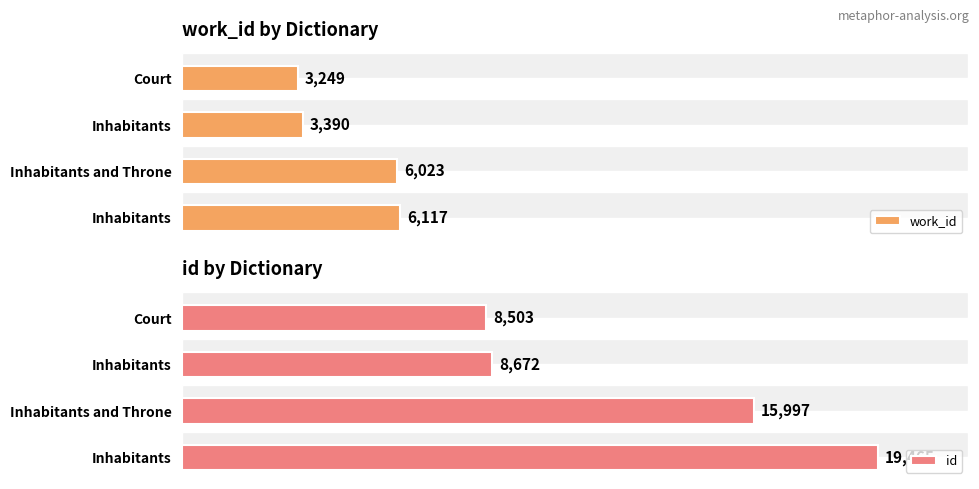

Is the value of work_id at Inhabitants greater than the value of id at Court?

No